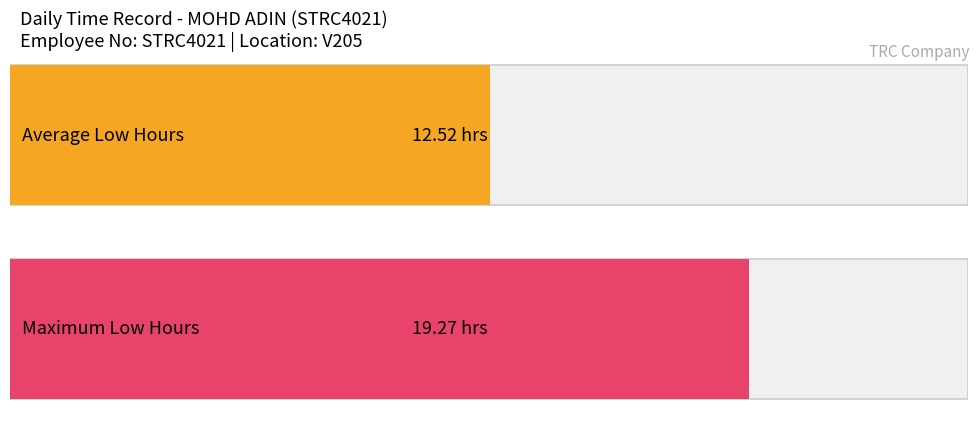

How many bars are there in each group?

2